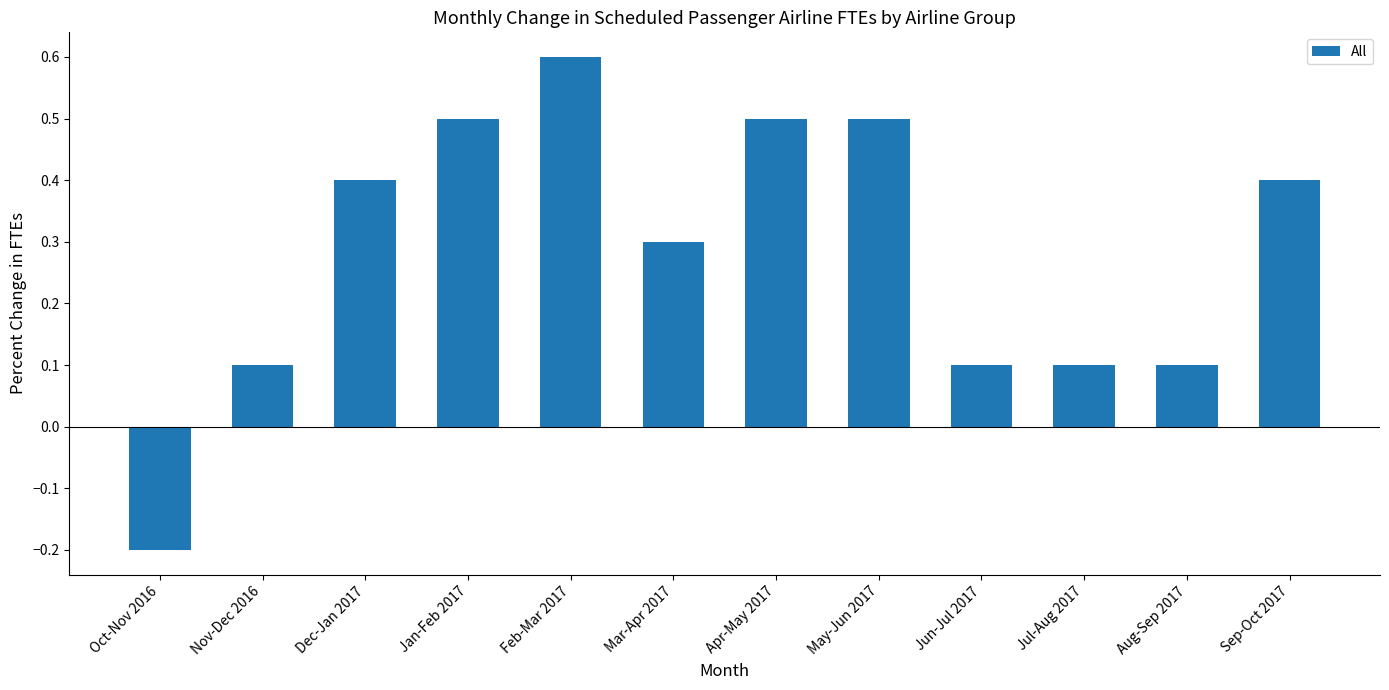

How many values are above zero?

11